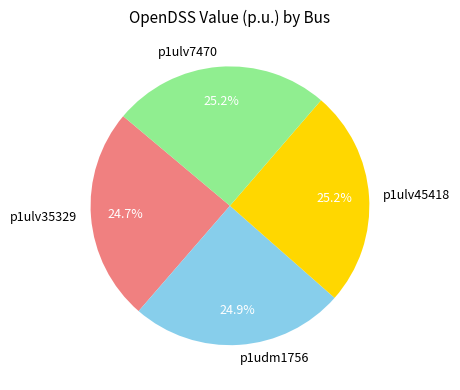

What is the ratio of the value at p1udm1756 to the value at p1ulv45418?

1.0